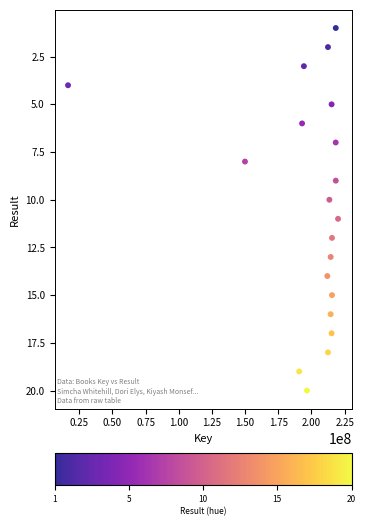

What is the range of X values (max minus min)?

203420449